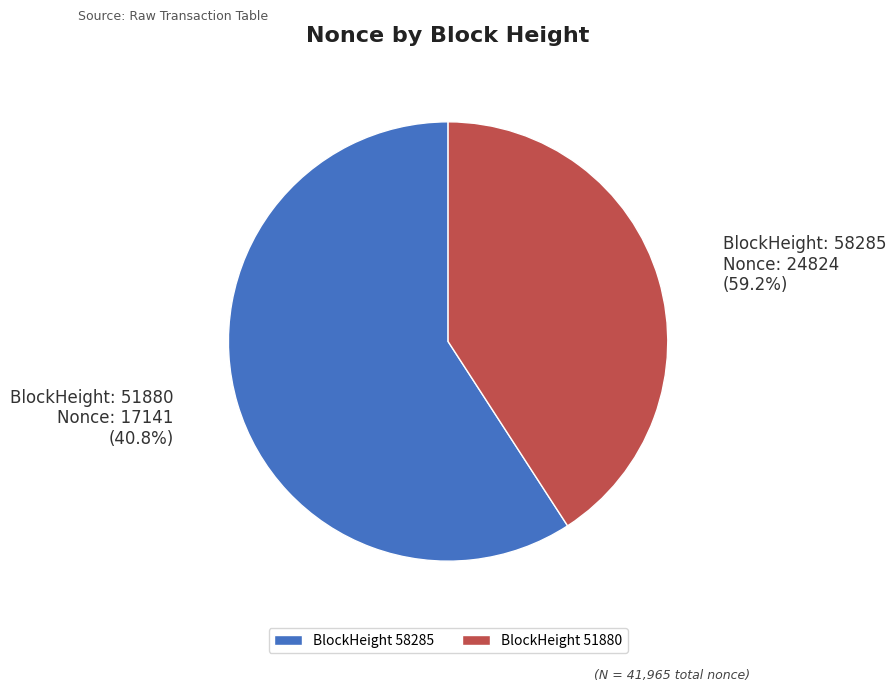

What is the change in value from 58285 to 51880?

-7683